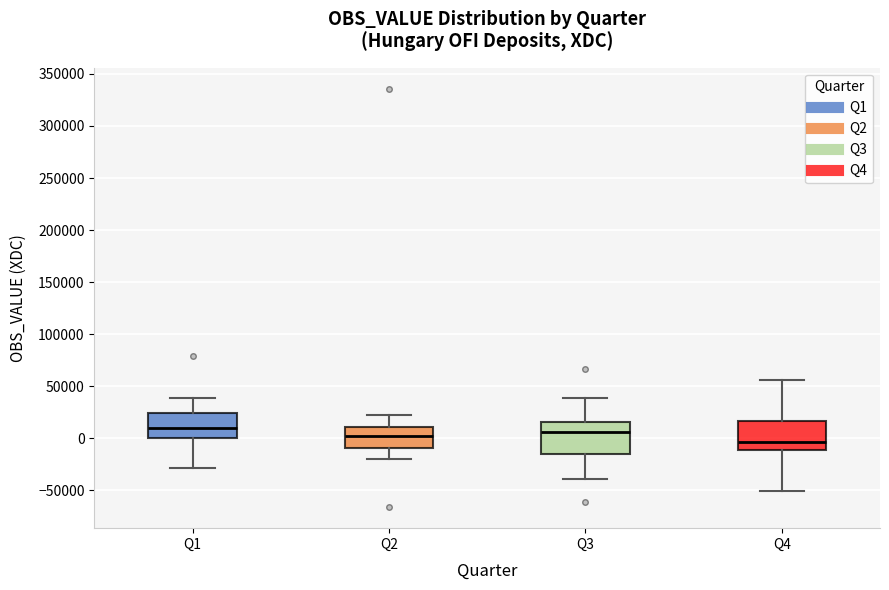

Reading left to right, read every box against the y-axis: the position of its median line, the range the box covers, and the ends of its whiskers. The values are not printed on the chart, so give them approximately, as read against the axis.

Q1: median 10000, box 0 to 25000, whiskers -30000 to 40000
Q2: median 5000, box -10000 to 10000, whiskers -20000 to 25000
Q3: median 5000, box -15000 to 15000, whiskers -40000 to 40000
Q4: median -5000, box -10000 to 15000, whiskers -50000 to 55000